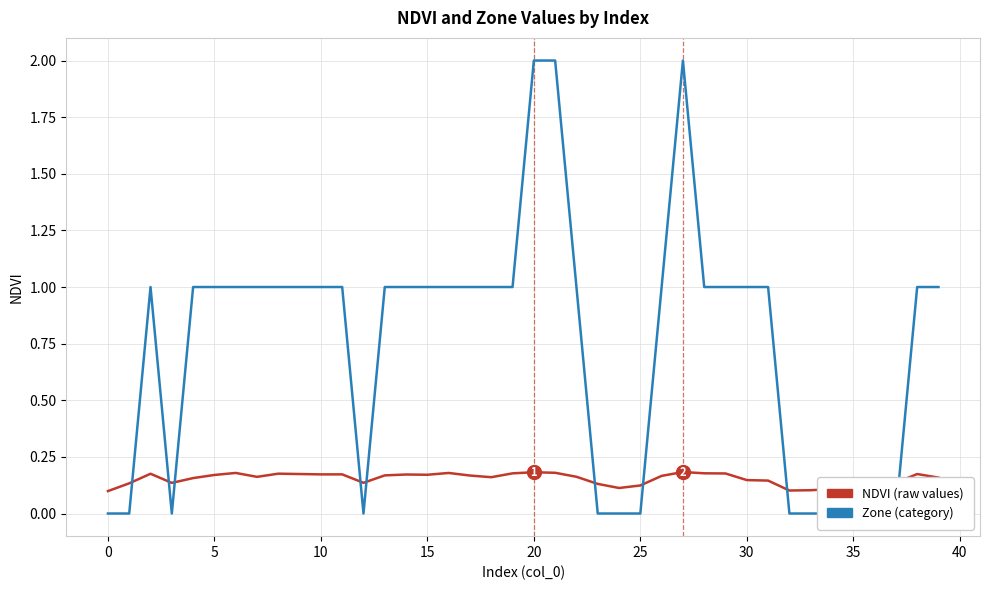

At 10, list the series in order from smallest to largest.

NDVI, Zone